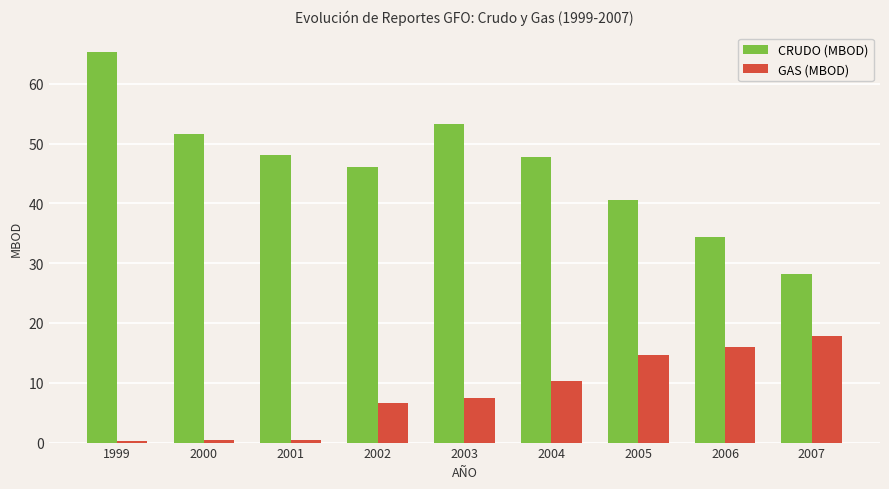

How many data points in GAS (MBOD) are less than 7?

4